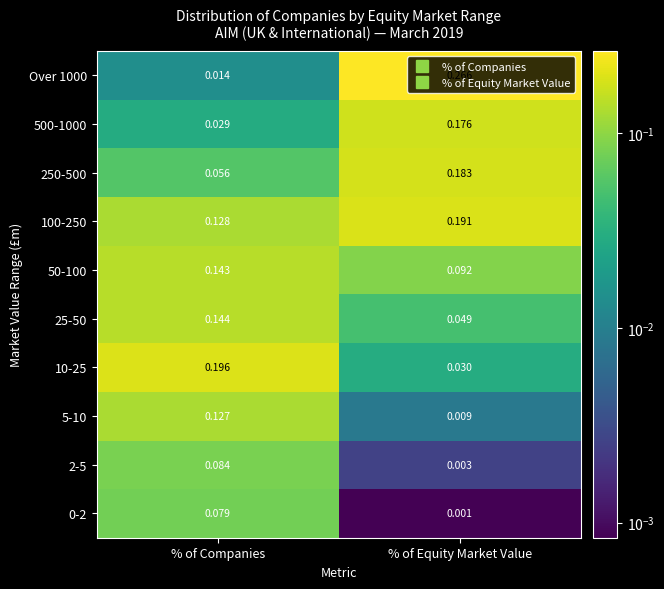

At which label is 50-100 closest to 0?

% of Equity Market Value